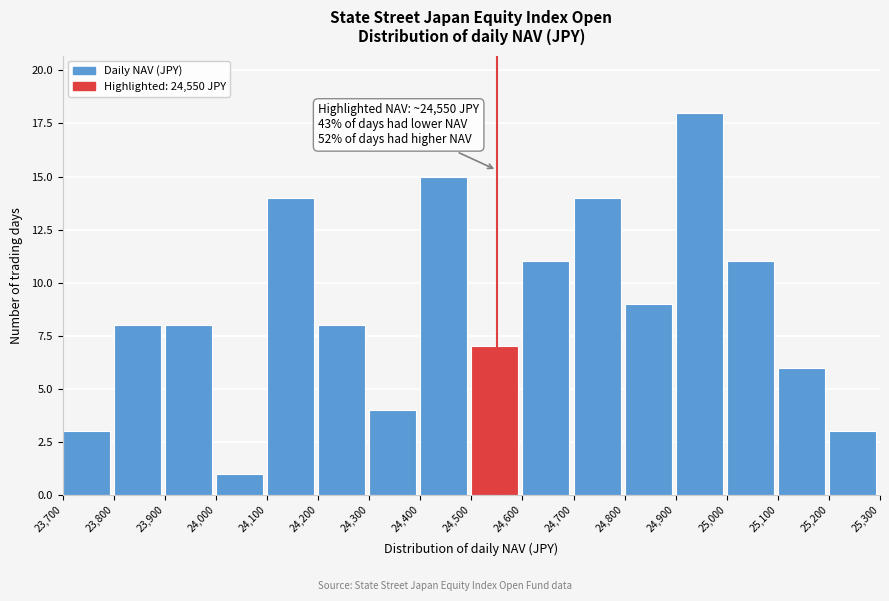

Which range on the x-axis has the tallest bar?

24,900 to 25,000